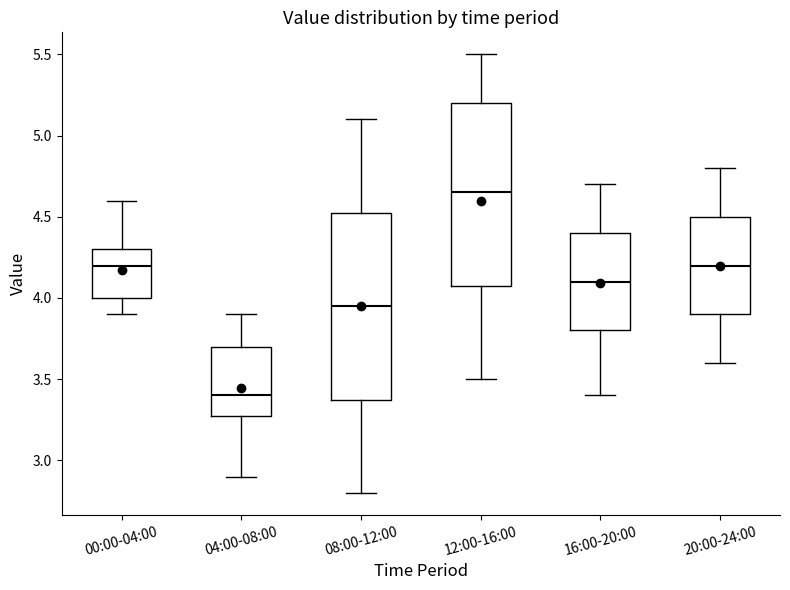

Which box's median line is the highest?

12:00-16:00